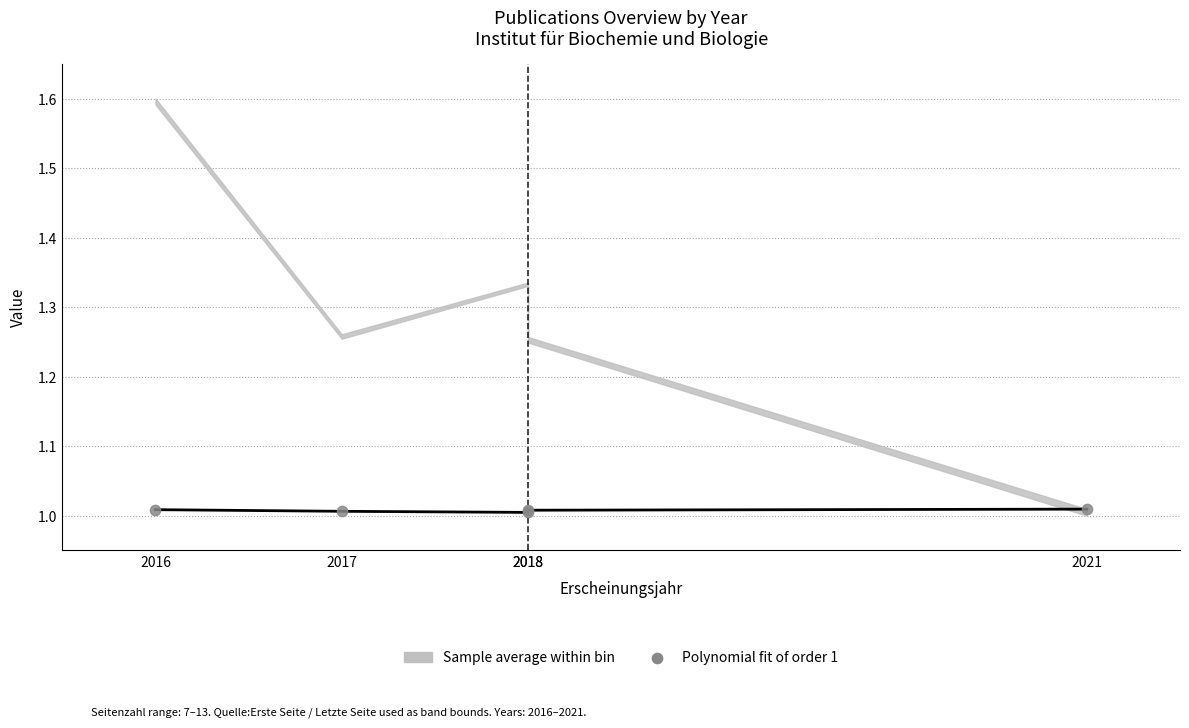

Between 2017 and 2018, which is larger?

2017